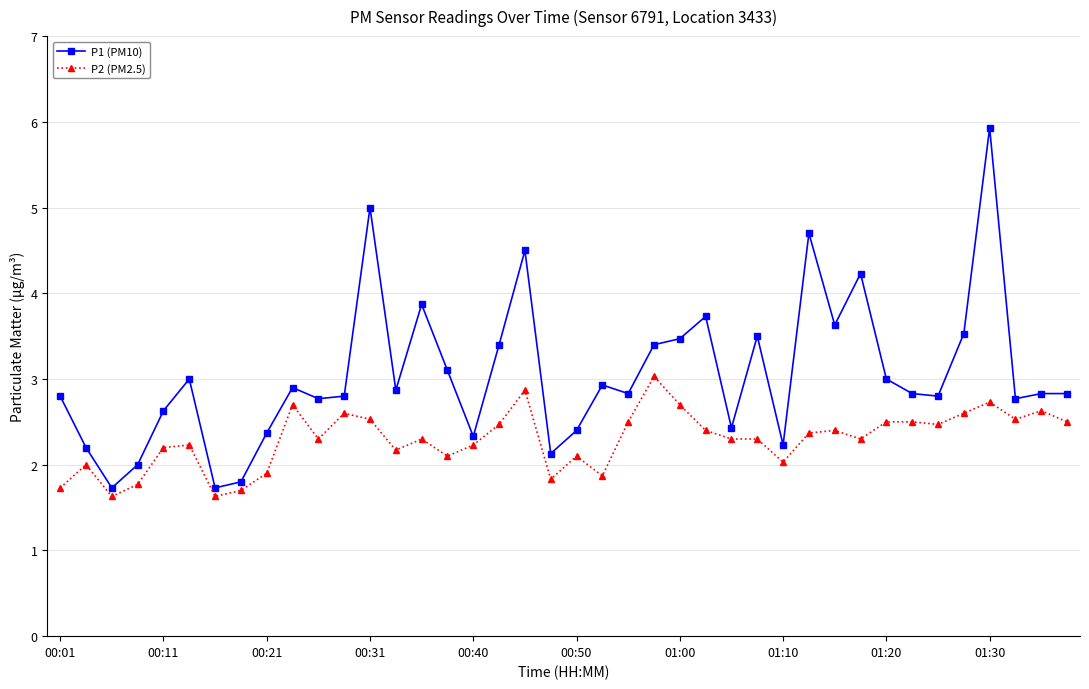

Which series has the largest range (max minus min)?

P1 (PM10)